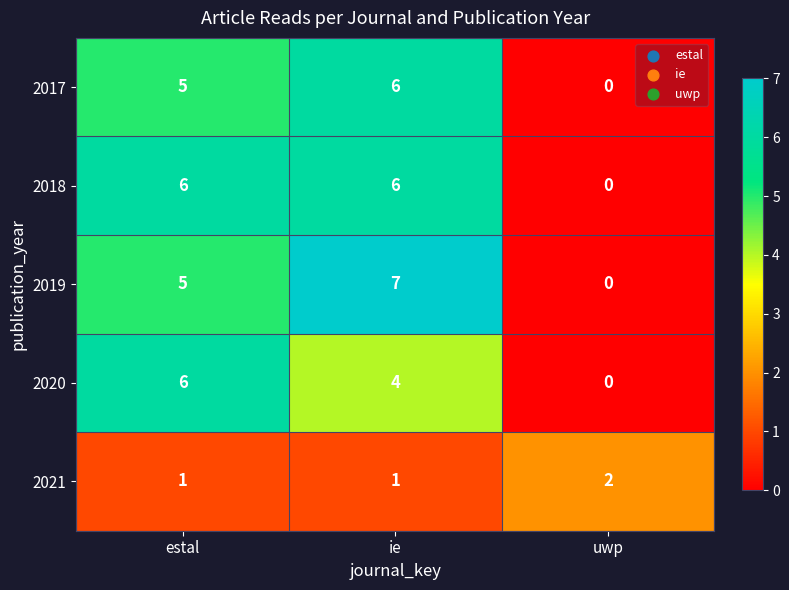

Between ie and uwp, which series saw the biggest shift?

2019